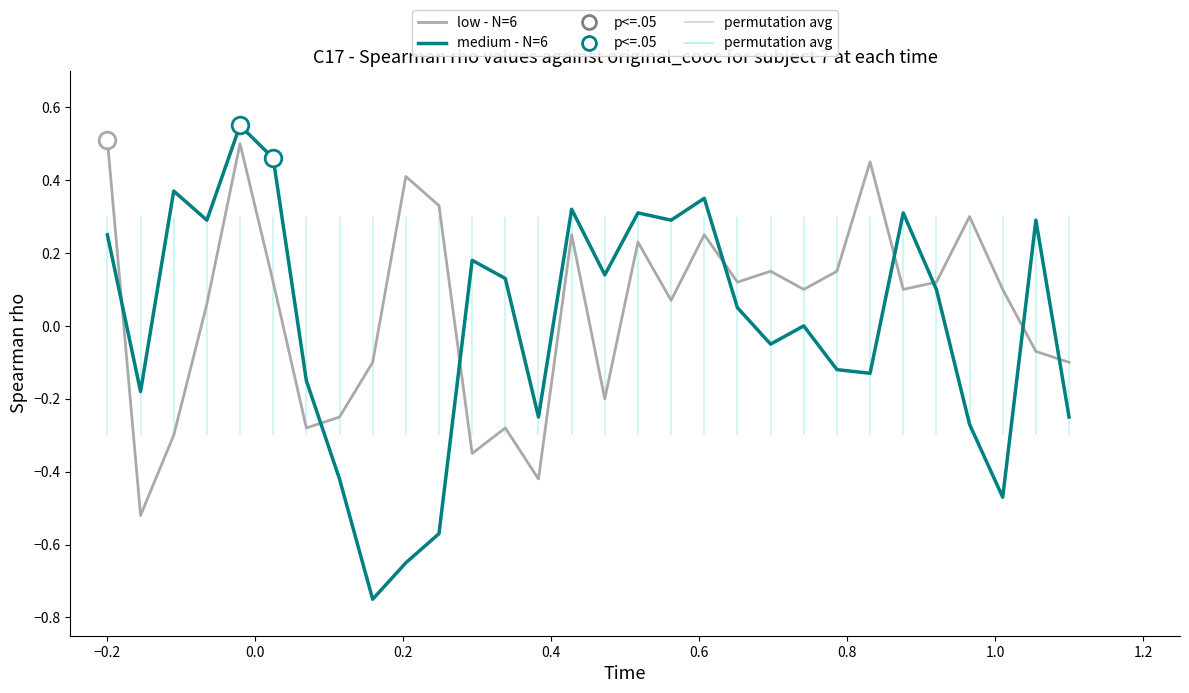

True or false: low - N=6 and medium - N=6 cross at least once.

True